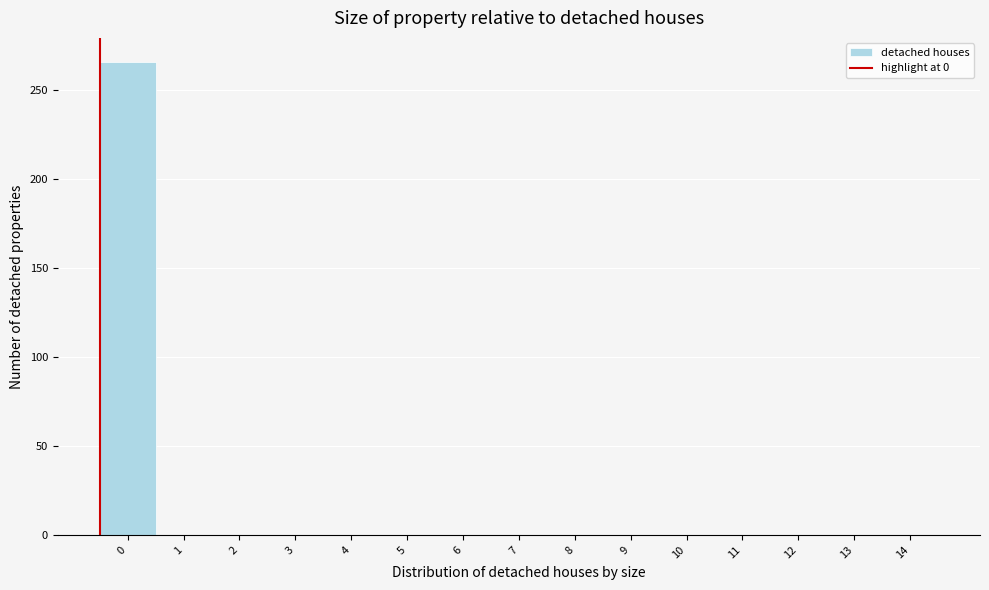

Reading right to left, extract all data points from this chart.

14=0	13=0	12=0	11=0	10=0	9=0	8=0	7=0	6=0	5=0	4=0	3=0	2=0	1=0	0=266